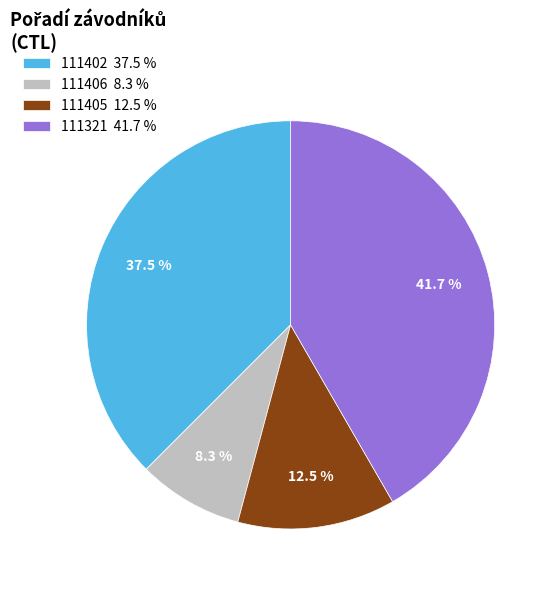

Which slice is the largest?

111321